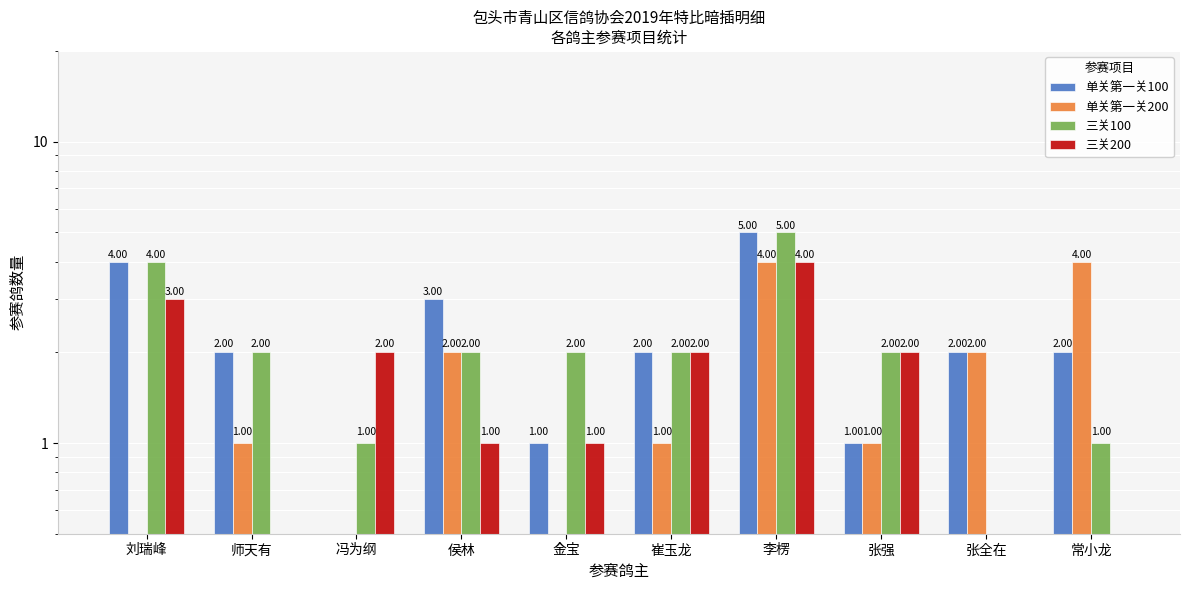

Between 金宝 and 崔玉龙, which is larger?

崔玉龙